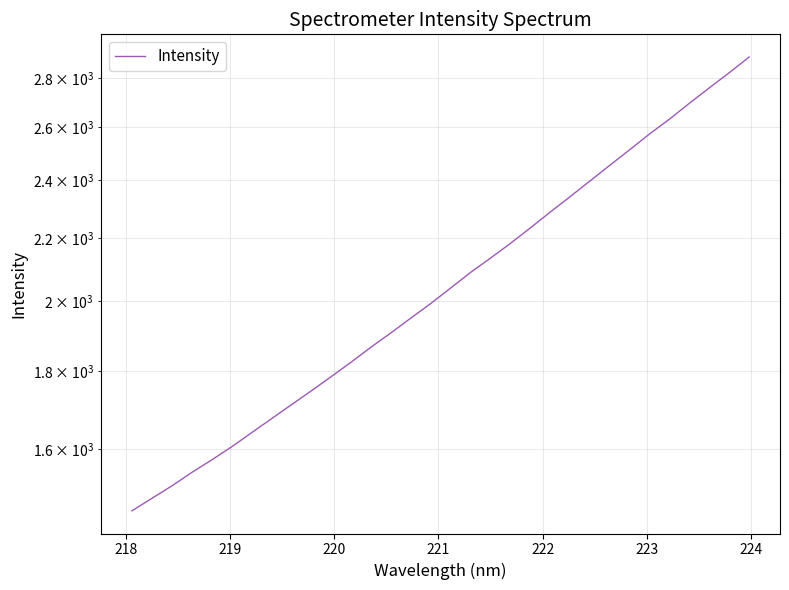

Is it true that the value at 26 is 652.5?

False